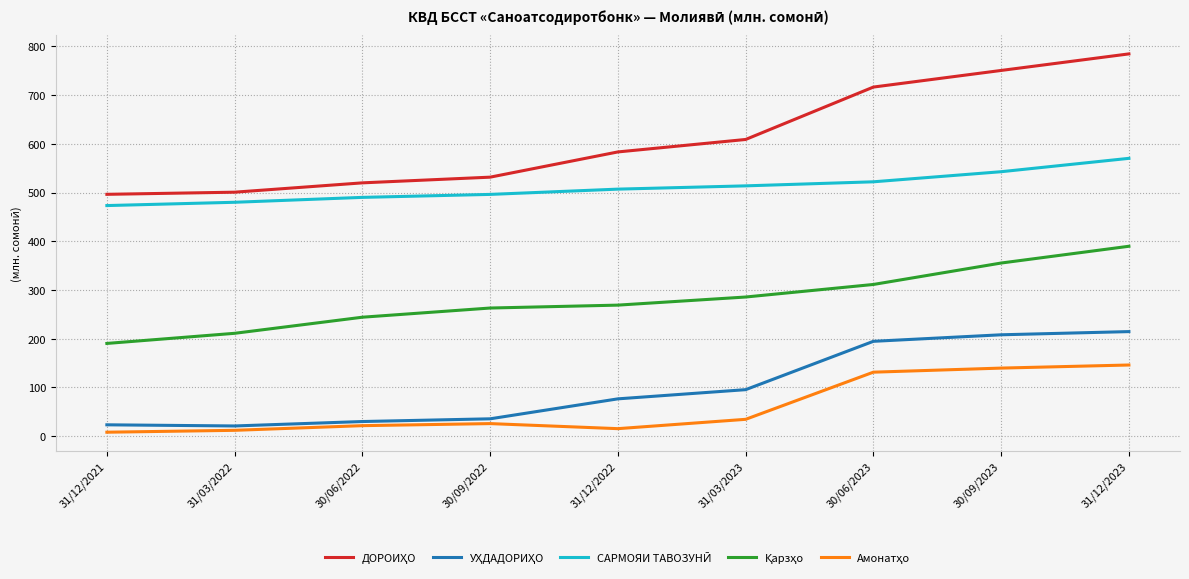

At which category is the sum across all series the highest?

31/12/2023